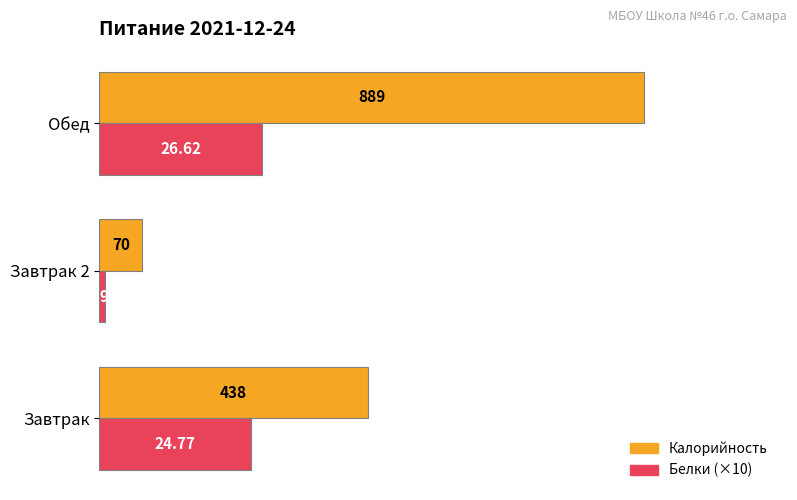

List the series in order of their overall mean, highest first.

Калорийность, Белки (×10)